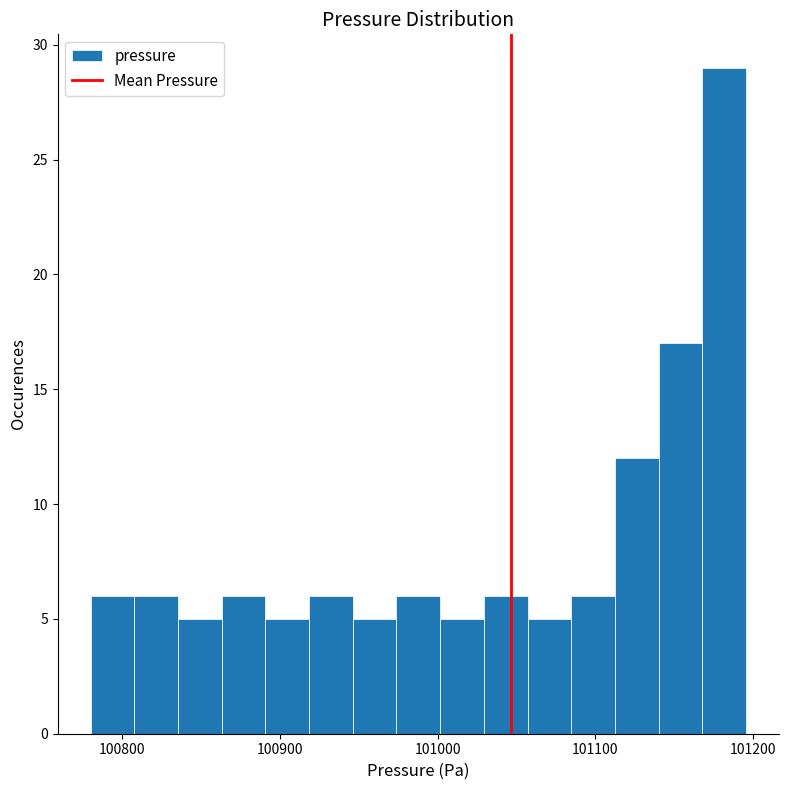

Read against the x-axis, roughly where is the centre of the tallest bar?

101180